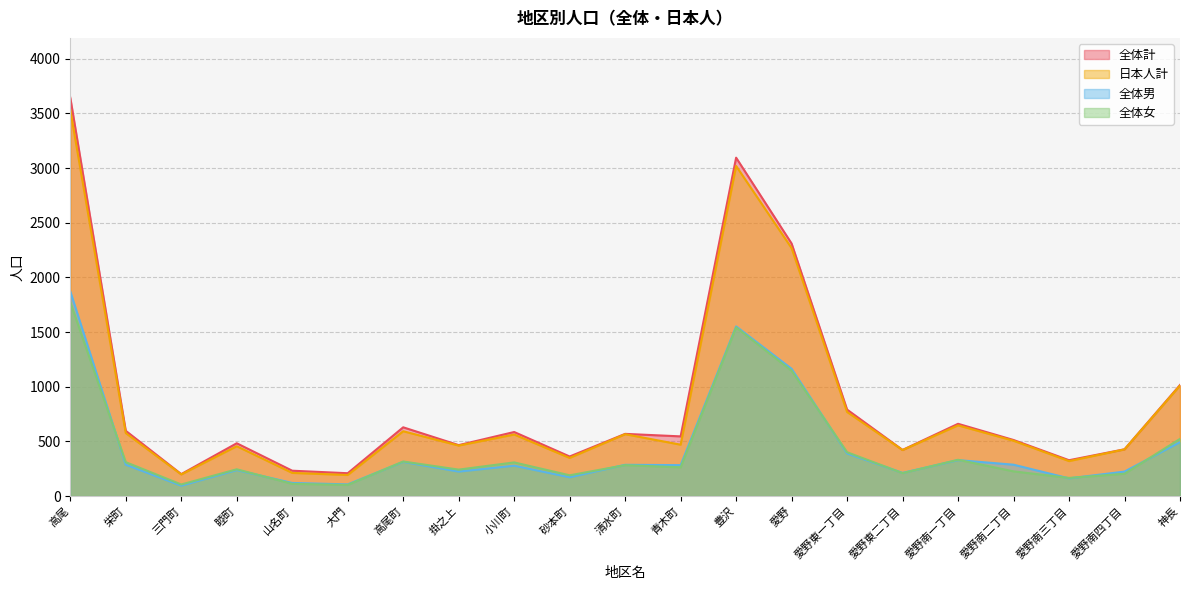

Rank the categories by 日本人計 value from lowest to highest.

大門, 三門町, 山名町, 愛野南三丁目, 砂本町, 愛野東二丁目, 愛野南四丁目, 睦町, 掛之上, 青木町, 愛野南二丁目, 小川町, 清水町, 栄町, 高尾町, 愛野南一丁目, 愛野東一丁目, 神長, 愛野, 豊沢, 高尾